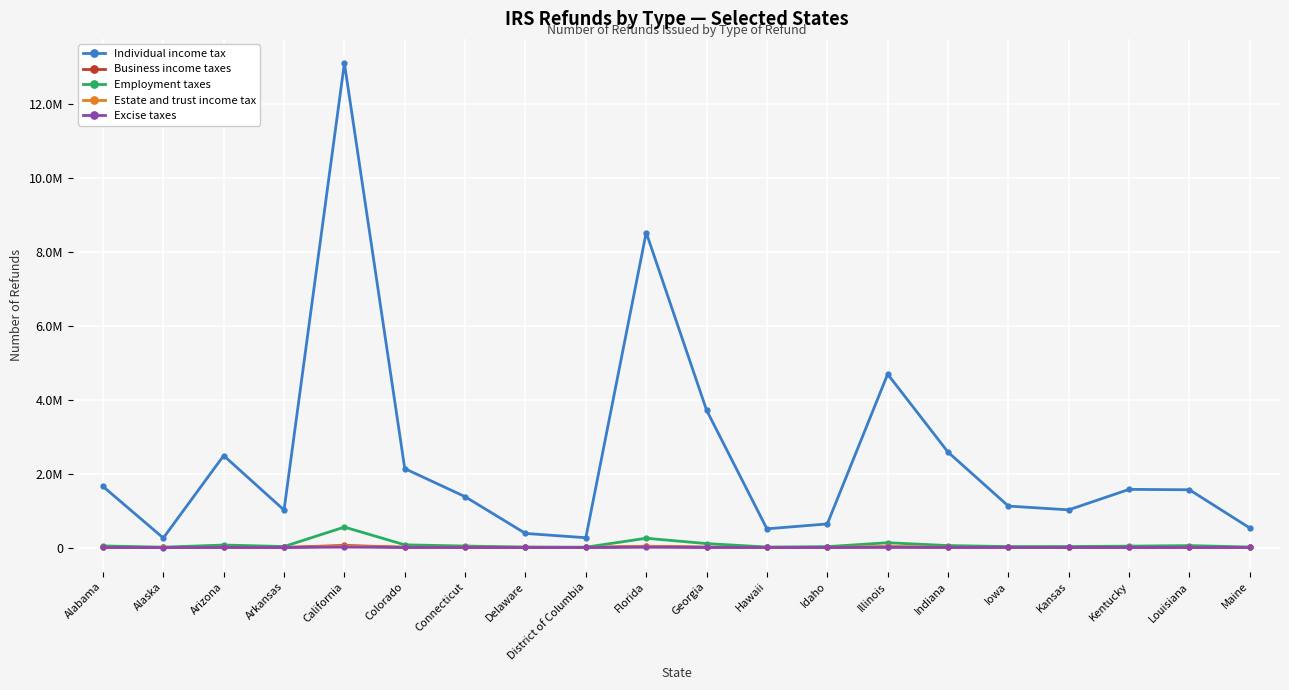

Is this an area chart (filled region under the line)?

No